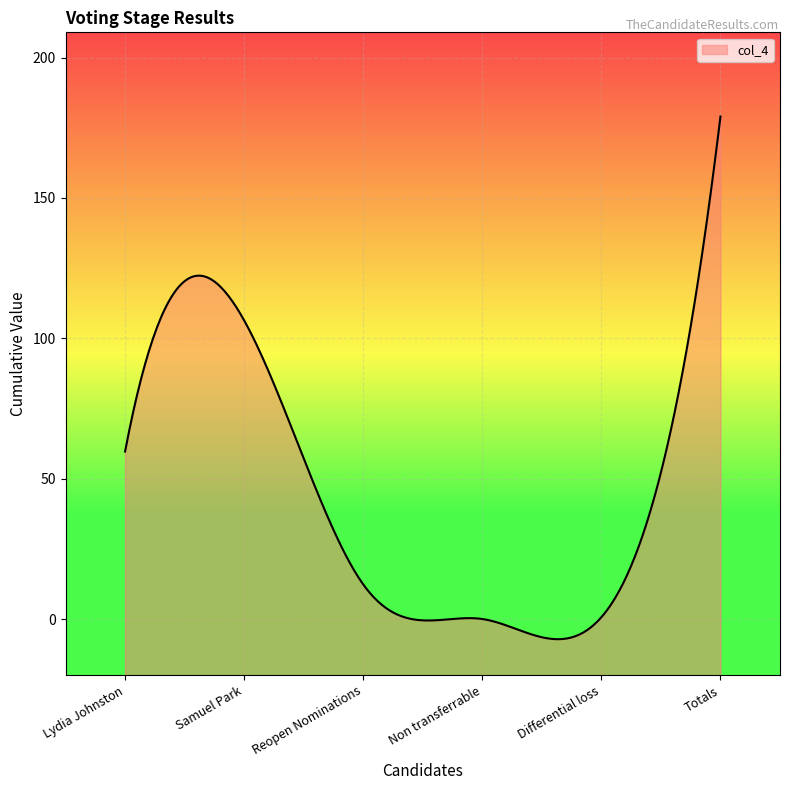

What is the change in value from Reopen Nominations to Differential loss?

-11.7